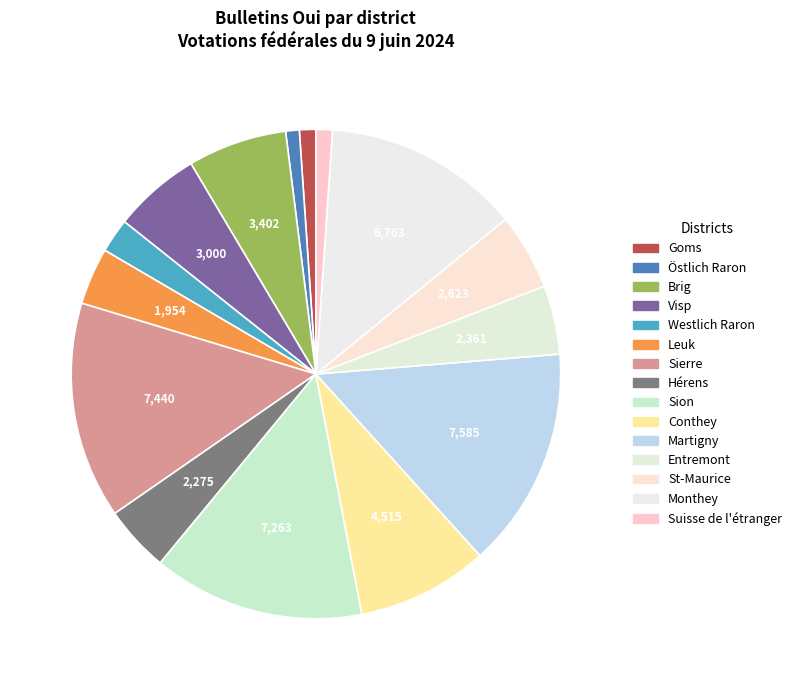

How many segments does this pie chart have?

15